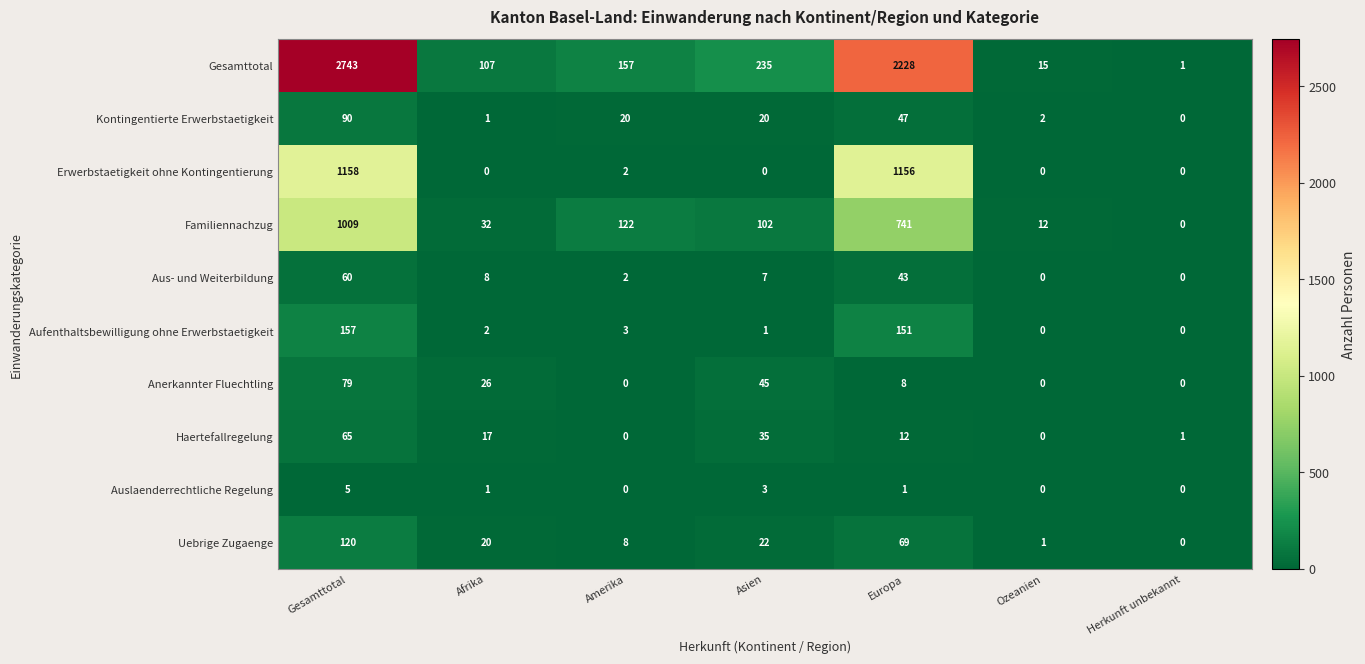

At Gesamttotal, list the series in order from smallest to largest.

Auslaenderrechtliche Regelung, Aus- und Weiterbildung, Haertefallregelung, Anerkannter Fluechtling, Kontingentierte Erwerbstaetigkeit, Uebrige Zugaenge, Aufenthaltsbewilligung ohne Erwerbstaetigkeit, Familiennachzug, Erwerbstaetigkeit ohne Kontingentierung, Gesamttotal